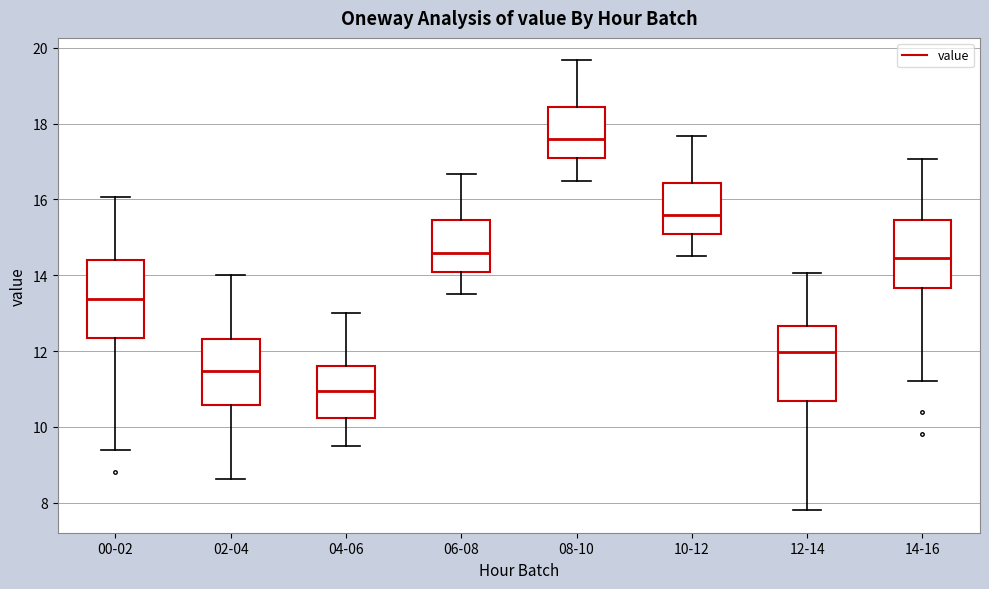

Reading left to right, read every box against the y-axis: the position of its median line, the range the box covers, and the ends of its whiskers. The values are not printed on the chart, so give them approximately, as read against the axis.

00-02: median 13.4, box 12.4 to 14.4, whiskers 9.4 to 16.0
02-04: median 11.4, box 10.6 to 12.4, whiskers 8.6 to 14.0
04-06: median 11.0, box 10.2 to 11.6, whiskers 9.6 to 13.0
06-08: median 14.6, box 14.0 to 15.4, whiskers 13.6 to 16.6
08-10: median 17.6, box 17.0 to 18.4, whiskers 16.6 to 19.6
10-12: median 15.6, box 15.0 to 16.4, whiskers 14.6 to 17.6
12-14: median 12.0, box 10.6 to 12.6, whiskers 7.8 to 14.0
14-16: median 14.4, box 13.6 to 15.4, whiskers 11.2 to 17.0